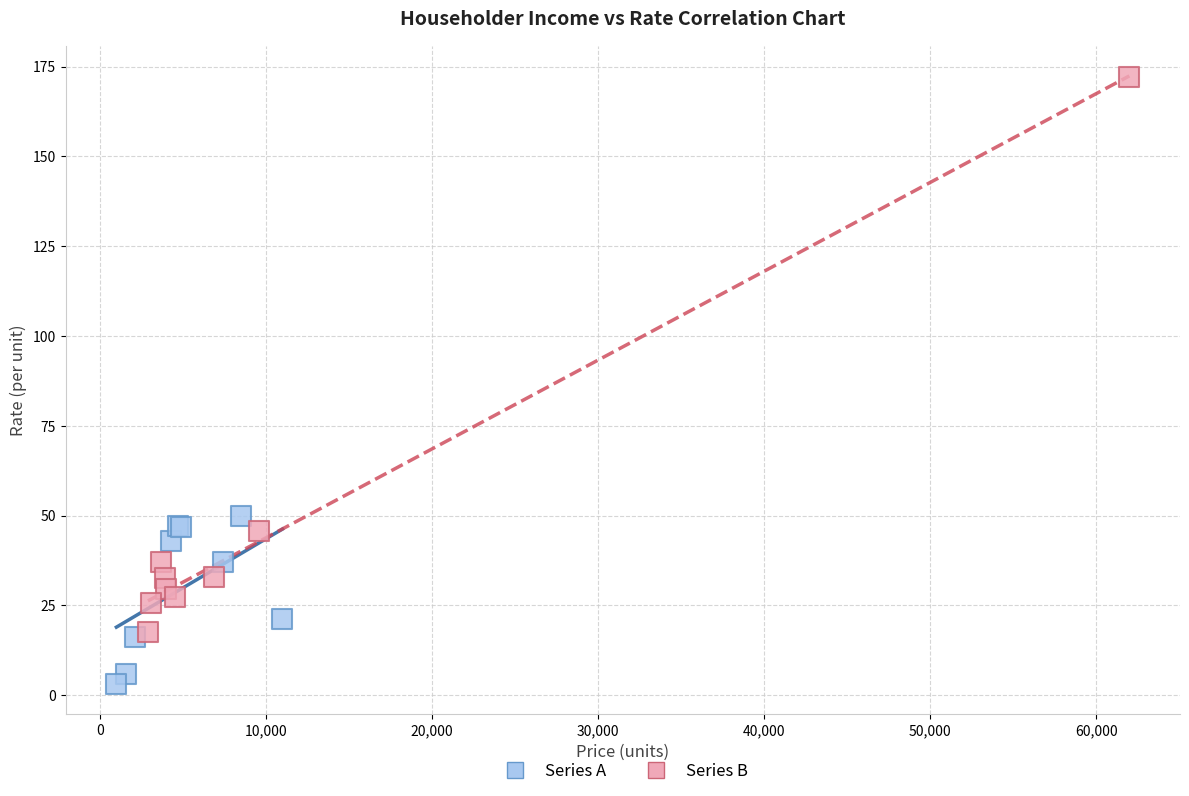

Which series contains the highest Y value?

Series B